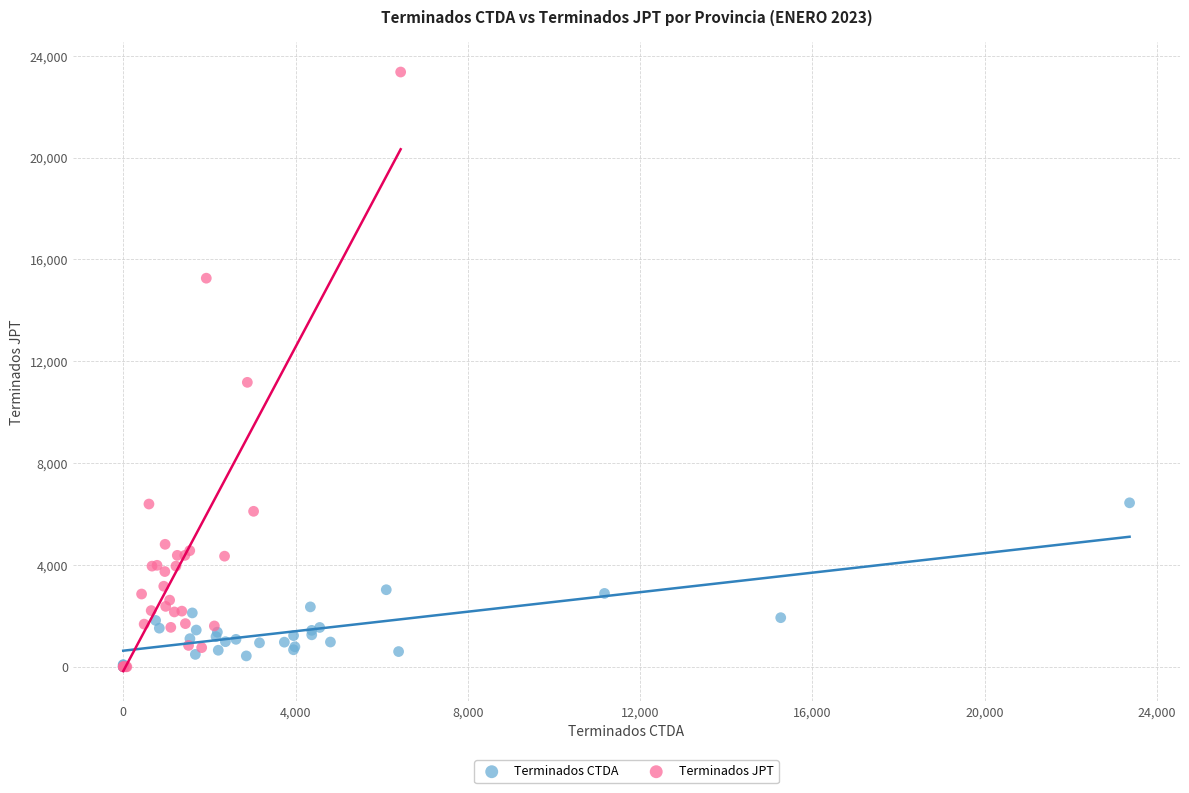

Which series has the largest Y range (max minus min)?

Terminados JPT